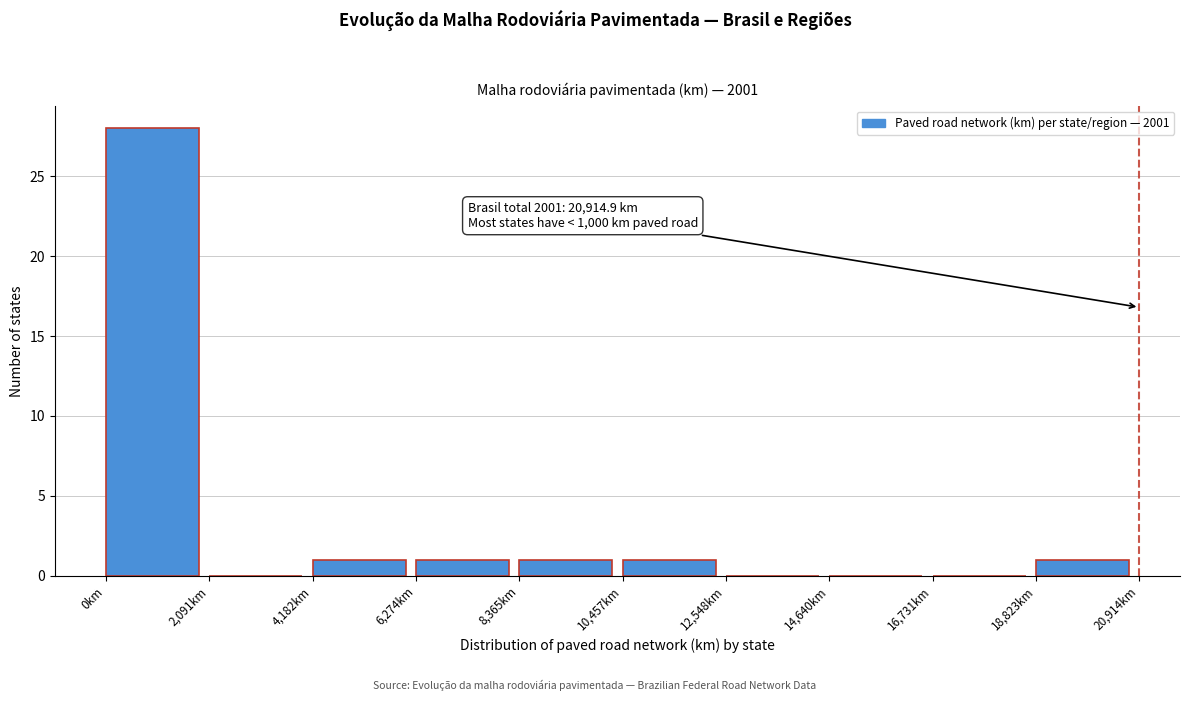

Which range on the x-axis has the tallest bar?

0 to 2000